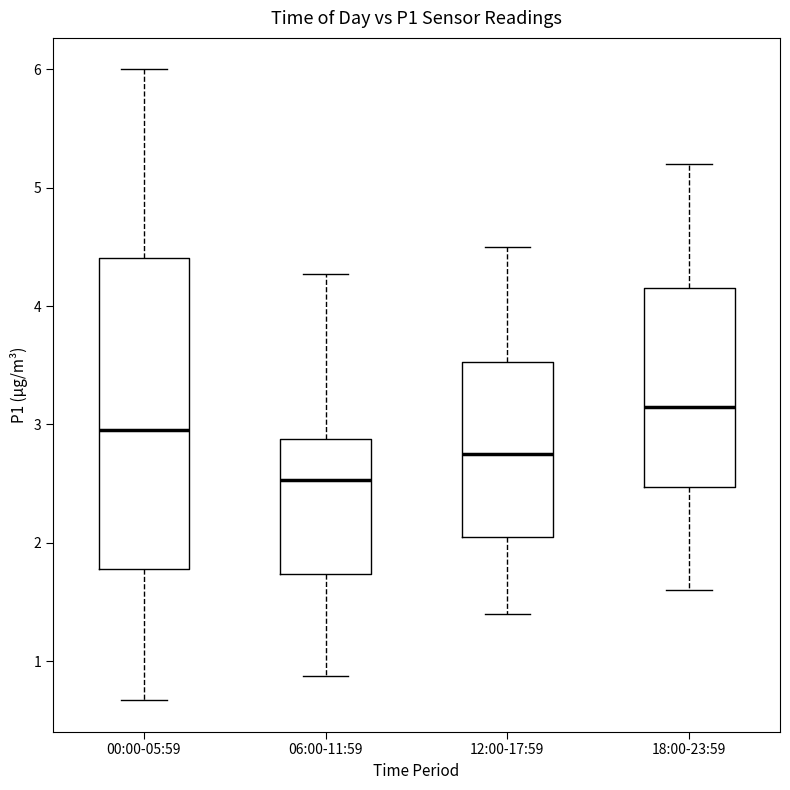

Reading left to right, transcribe this box plot: for each box, give where its median line is, the range the box spans, and where its two whiskers end, as read against the y-axis. The values are not printed on the chart, so give them approximately, as read against the axis.

00:00-05:59: median 3.0, box 1.8 to 4.4, whiskers 0.7 to 6.0
06:00-11:59: median 2.5, box 1.7 to 2.9, whiskers 0.9 to 4.3
12:00-17:59: median 2.8, box 2.1 to 3.5, whiskers 1.4 to 4.5
18:00-23:59: median 3.2, box 2.5 to 4.2, whiskers 1.6 to 5.2